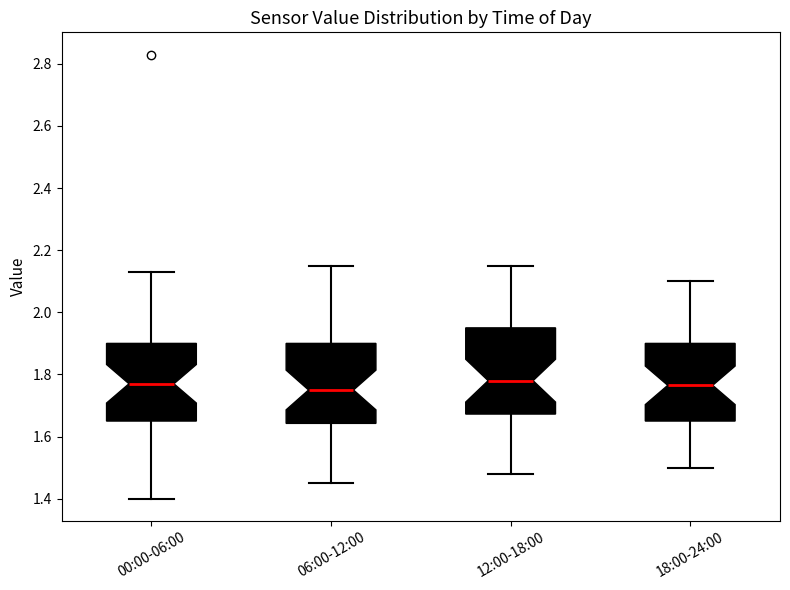

Reading left to right, read every box against the y-axis: the position of its median line, the range the box covers, and the ends of its whiskers. The values are not printed on the chart, so give them approximately, as read against the axis.

00:00-06:00: median 1.78, box 1.66 to 1.90, whiskers 1.40 to 2.14
06:00-12:00: median 1.76, box 1.64 to 1.90, whiskers 1.46 to 2.16
12:00-18:00: median 1.78, box 1.68 to 1.96, whiskers 1.48 to 2.16
18:00-24:00: median 1.76, box 1.66 to 1.90, whiskers 1.50 to 2.10